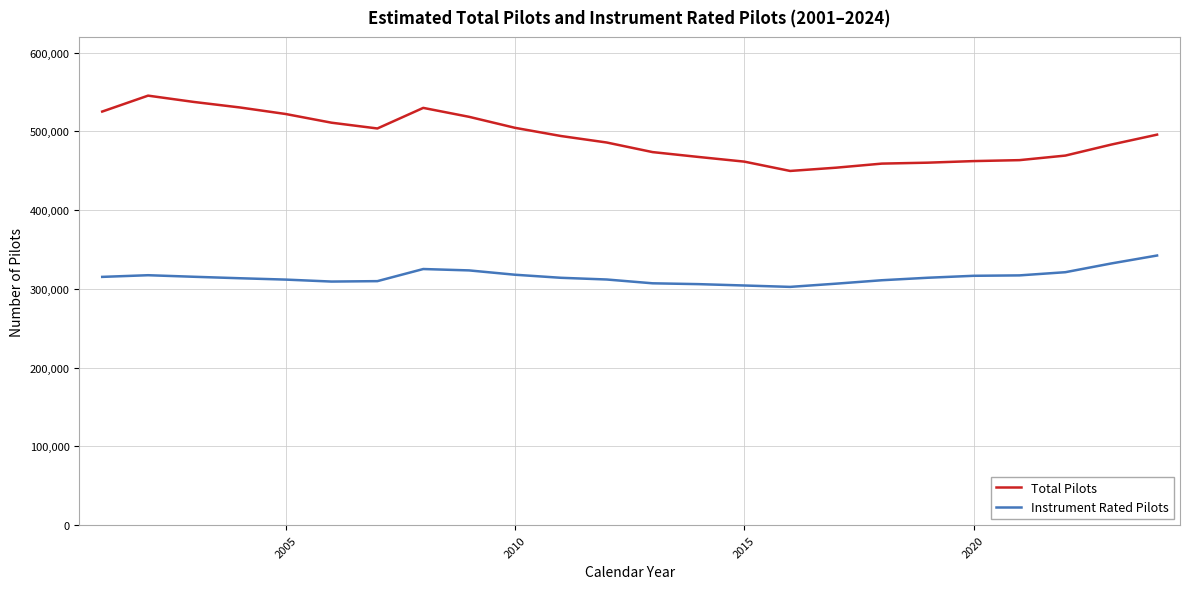

Which series has the largest total across all categories?

Total Pilots